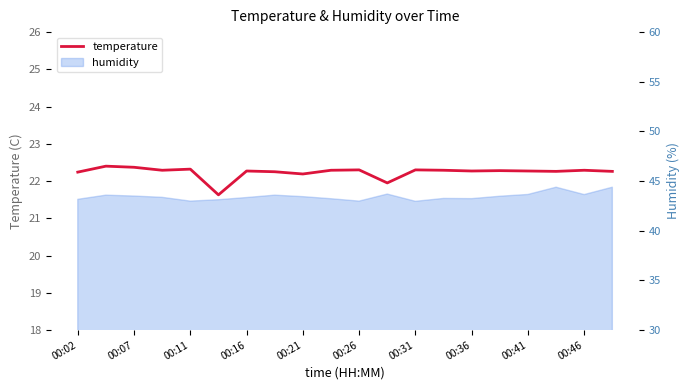

What is the value of the 14th point from the left?

22.3